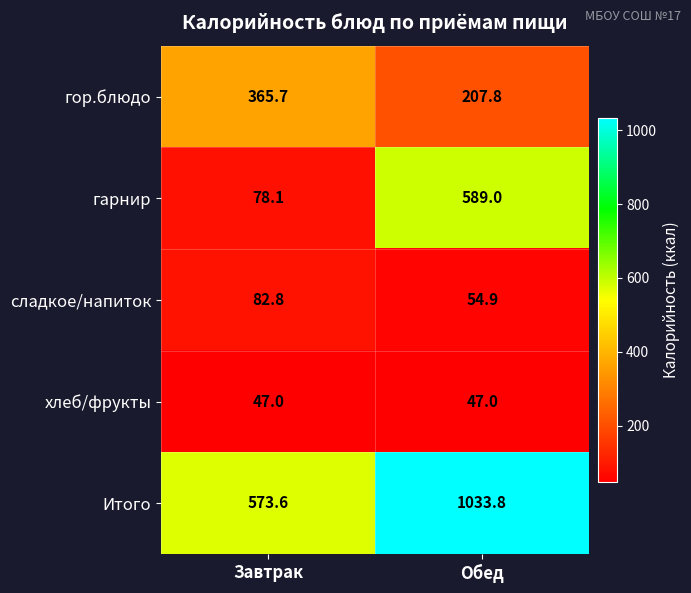

What is the sum of the хлеб/фрукты values at Завтрак and Обед?

94.0